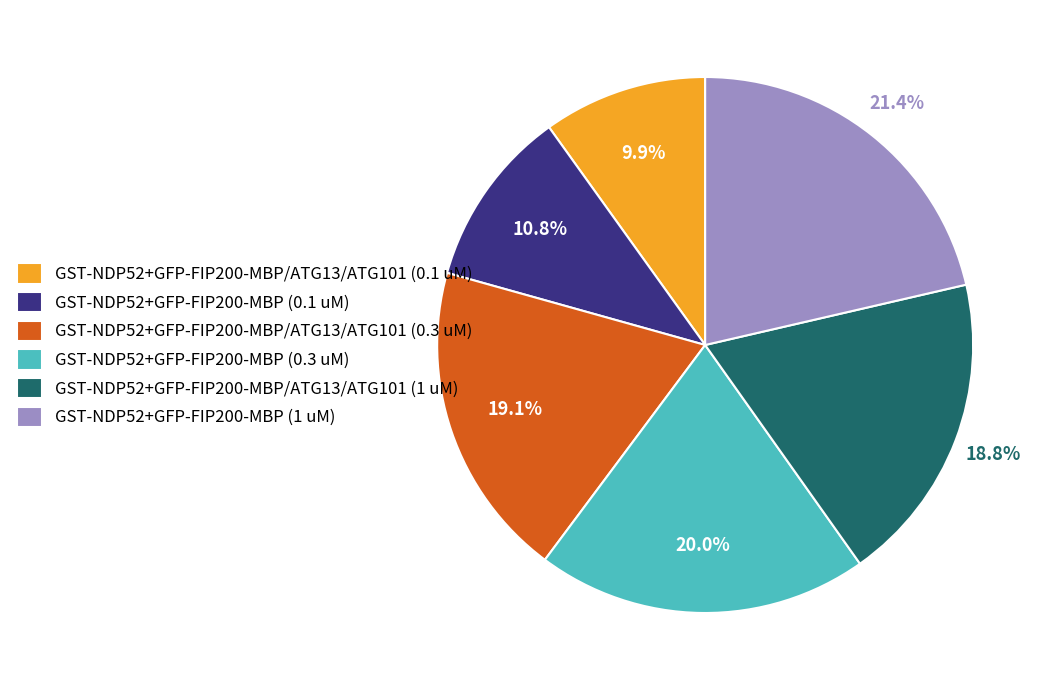

Does GST-NDP52+GFP-FIP200-MBP/ATG13/ATG101 (1 uM) account for over 50% of the chart?

No